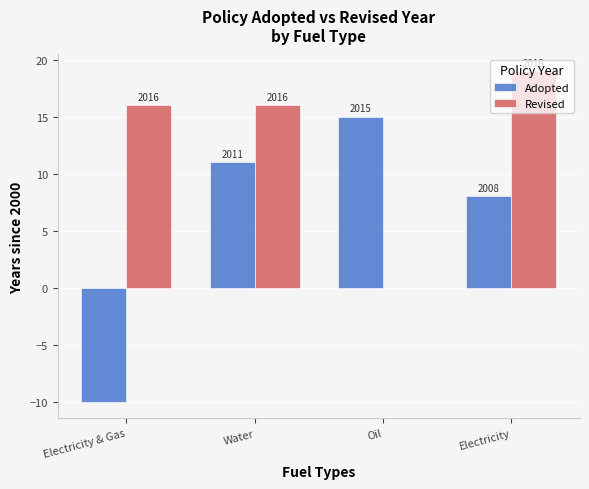

Reading left to right, extract all data points from this chart.

Adopted: Electricity & Gas=-10	Water=11	Oil=15	Electricity=8
Revised: Electricity & Gas=16	Water=16	Oil=0	Electricity=19